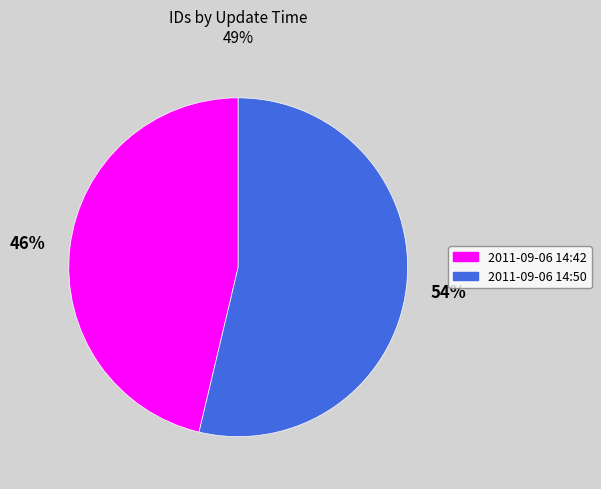

Does any single category account for the majority?

Yes